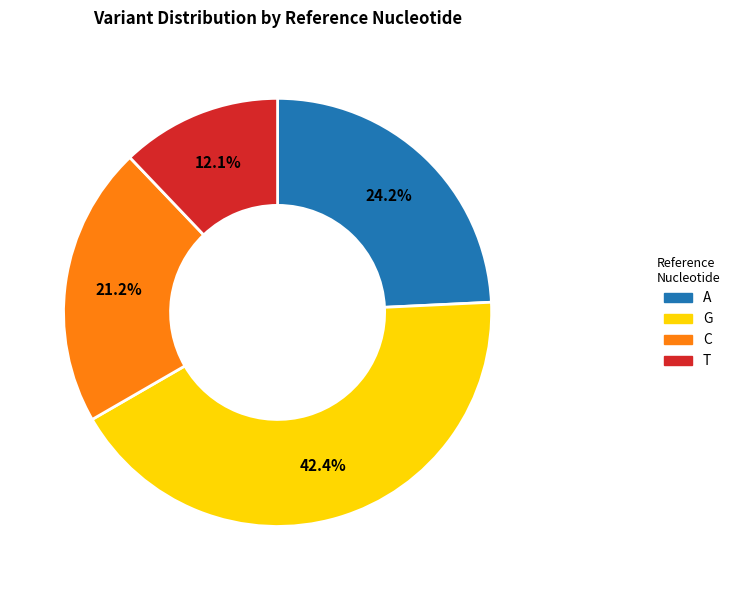

To the nearest percent, what is the difference between the largest and smallest slice percentages?

30%